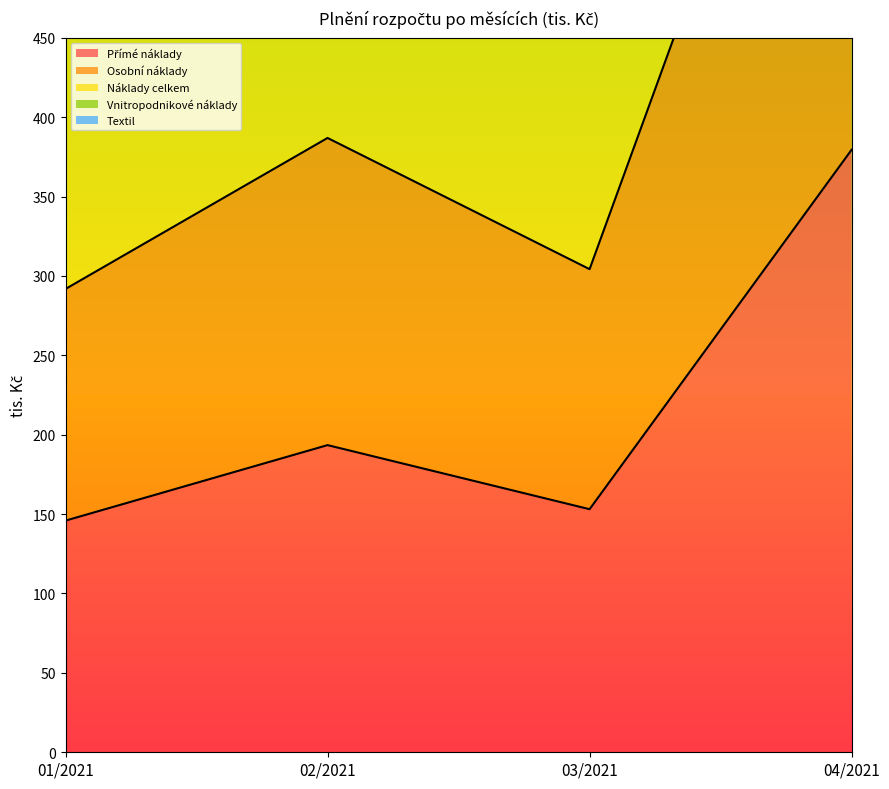

What is the difference between the maximum and second lowest values in the Přímé náklady series?

226.4